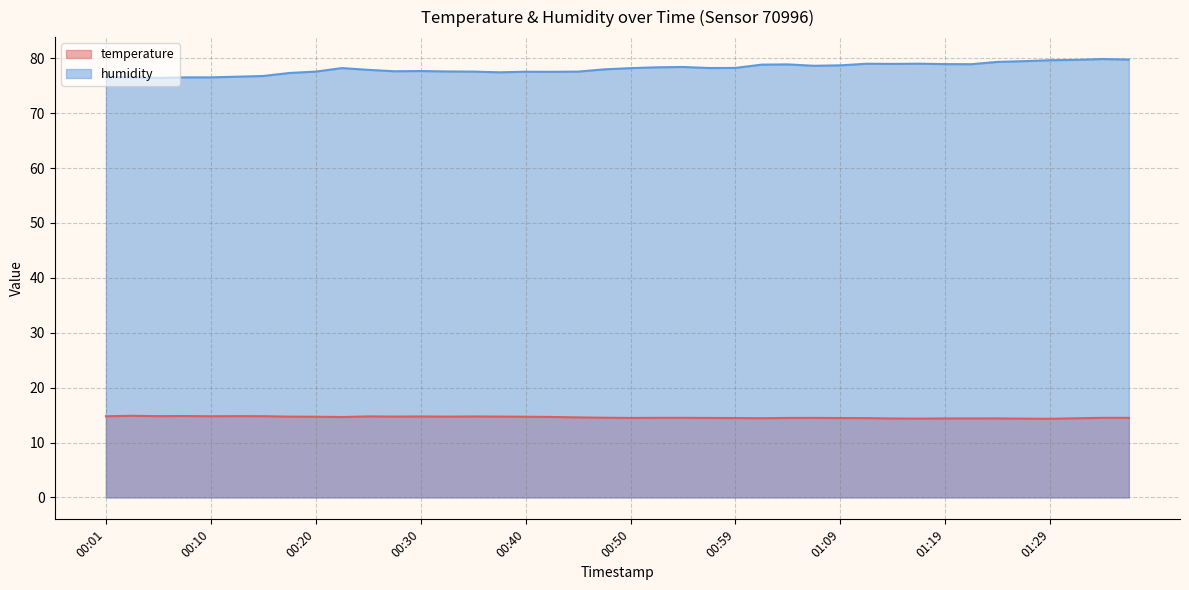

How many lines are shown in the chart?

2